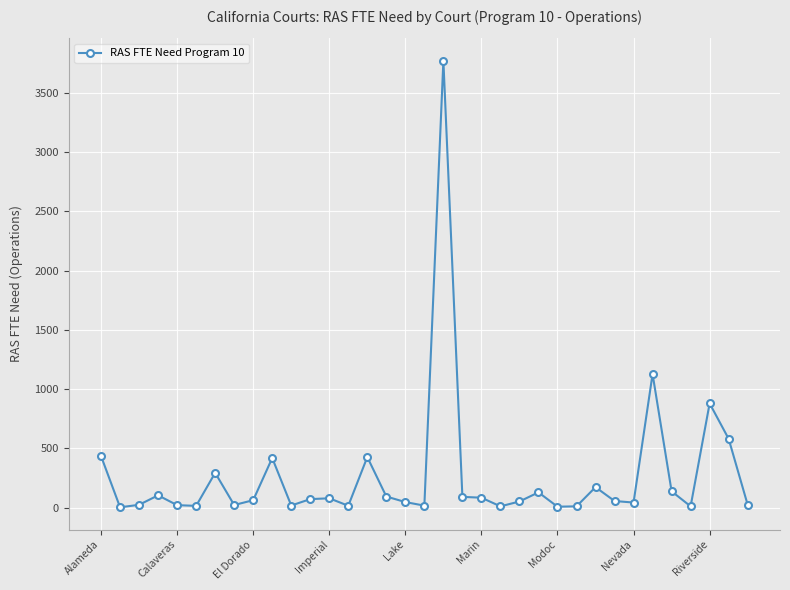

What is the average value?

267